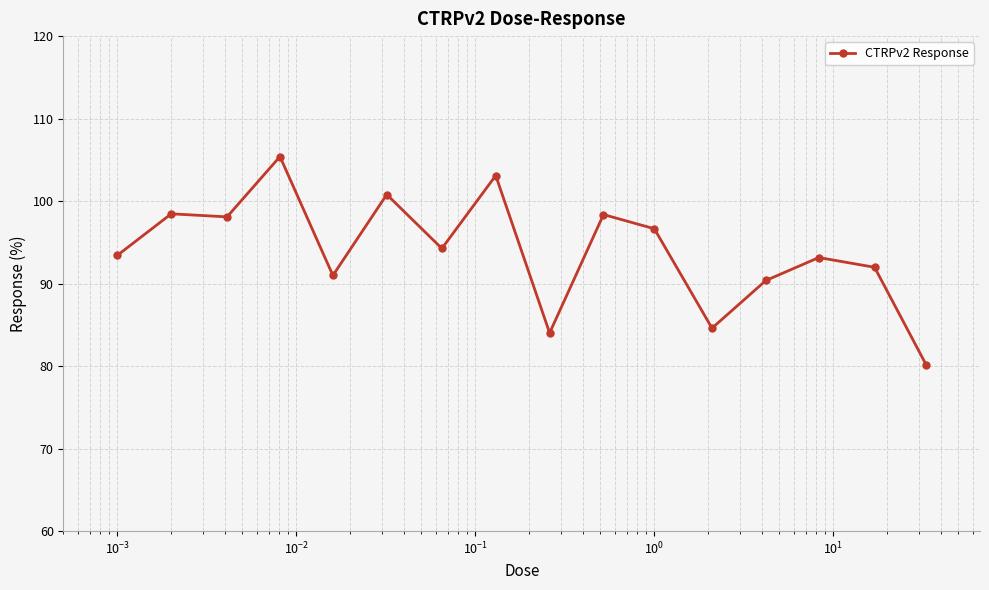

True or false: there are more than 1 points higher than both neighbors.

True